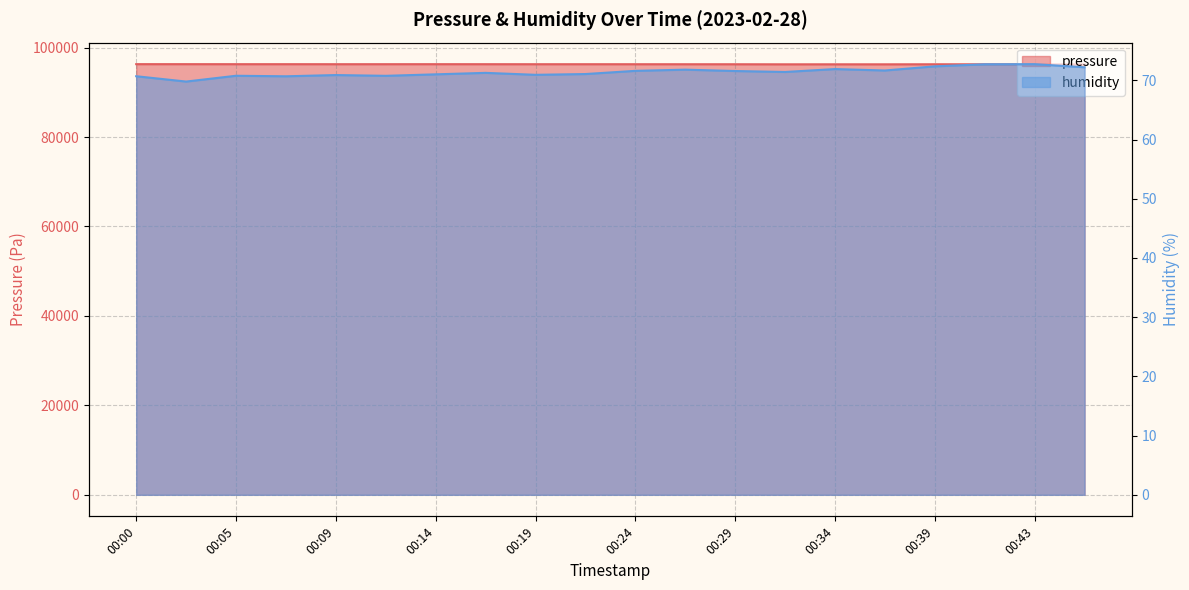

Is the value of pressure at 00:39 greater than the value of humidity at 00:36?

Yes